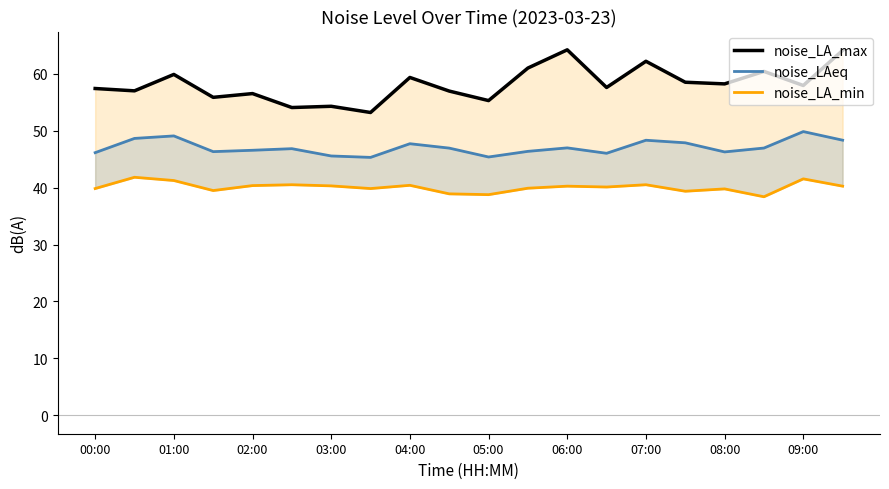

At which label does noise_LA_max reach its peak?

06:00